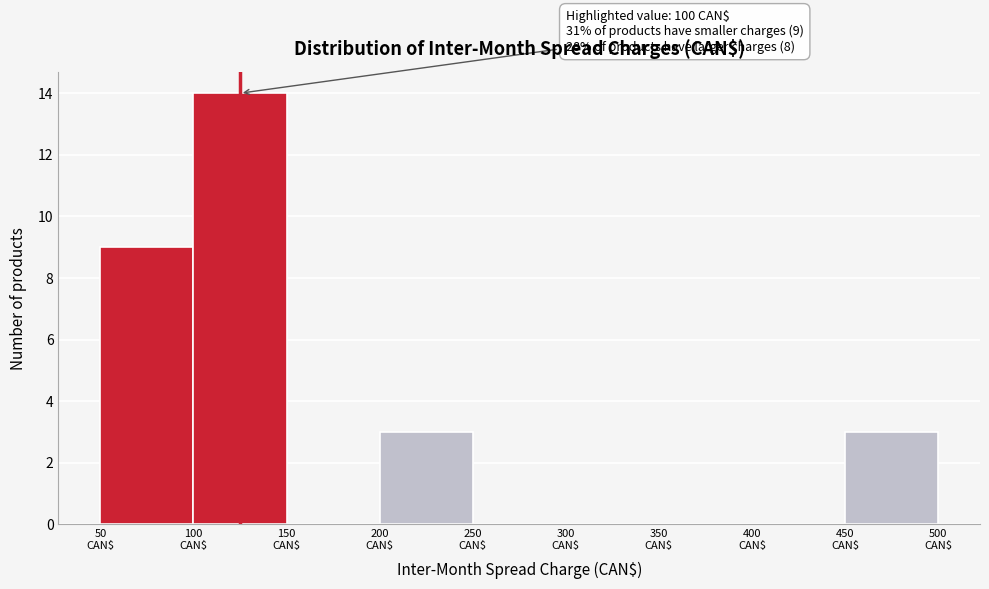

Over which range of the x-axis is the bar tallest?

100 to 150